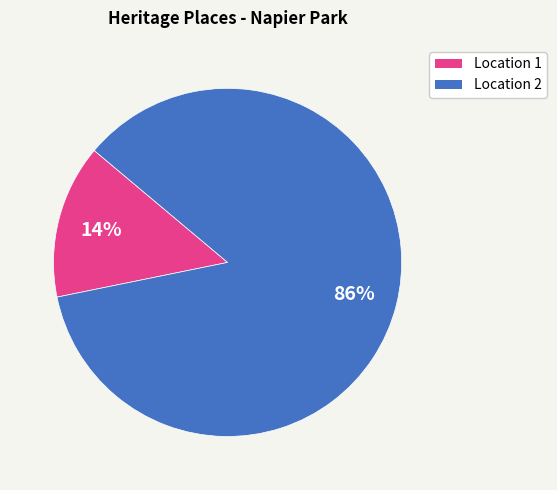

Is there any slice that represents more than half of the pie?

Yes